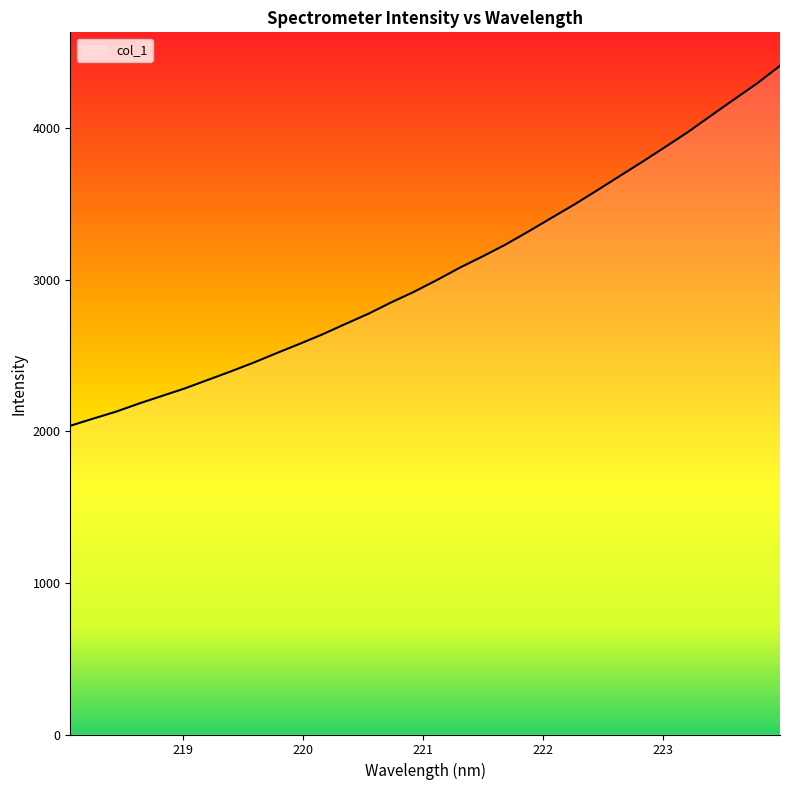

How many values exceed 2996?

16